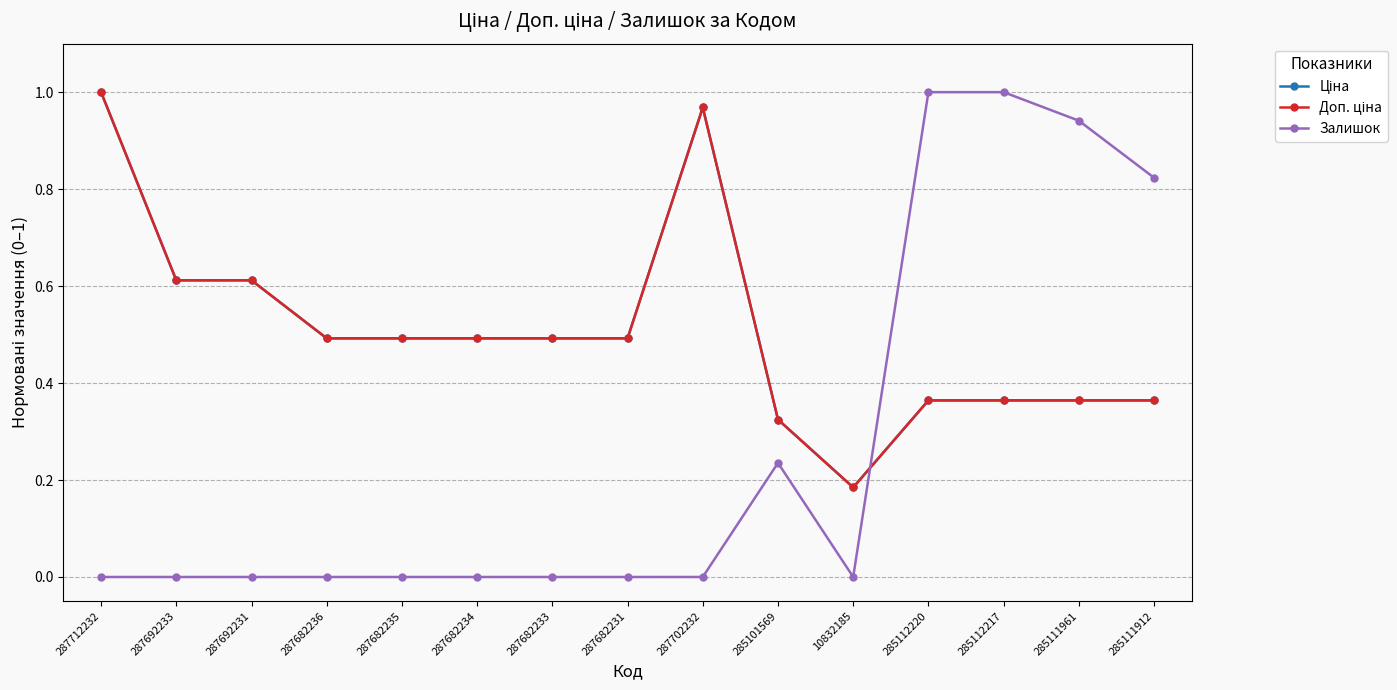

Rank the series at 10832185 from lowest to highest value.

Залишок, Ціна, Доп. ціна